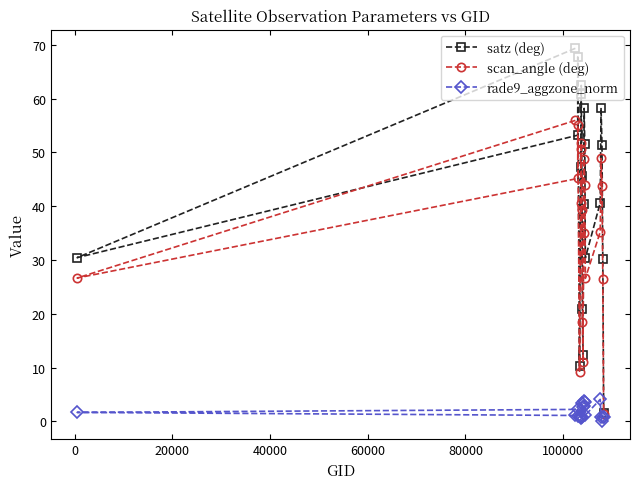

List the series in order of their overall mean, lowest first.

rade9_aggzone_norm, scan_angle (deg), satz (deg)